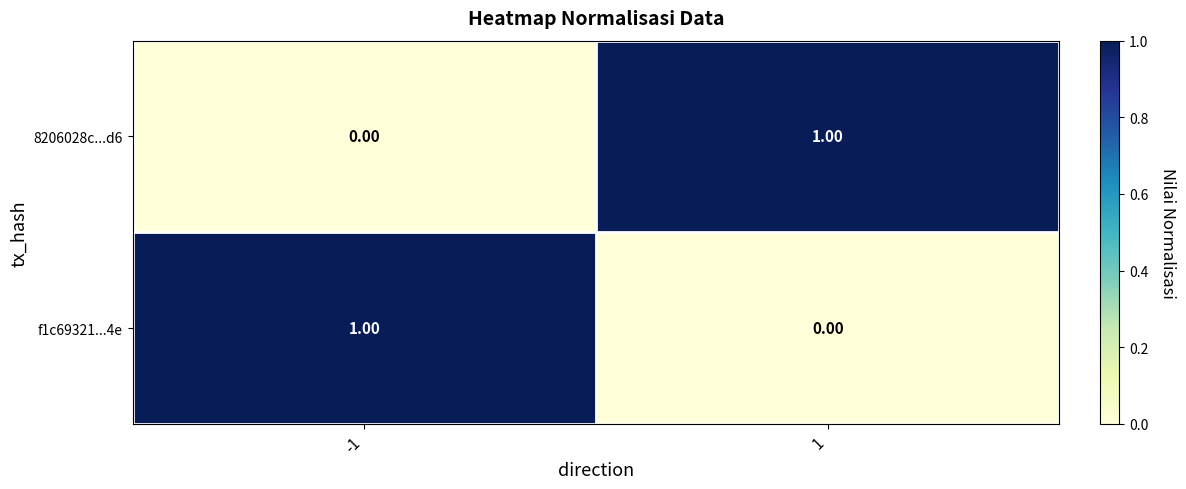

How many values in the 8206028c...d6 series are below 1?

1